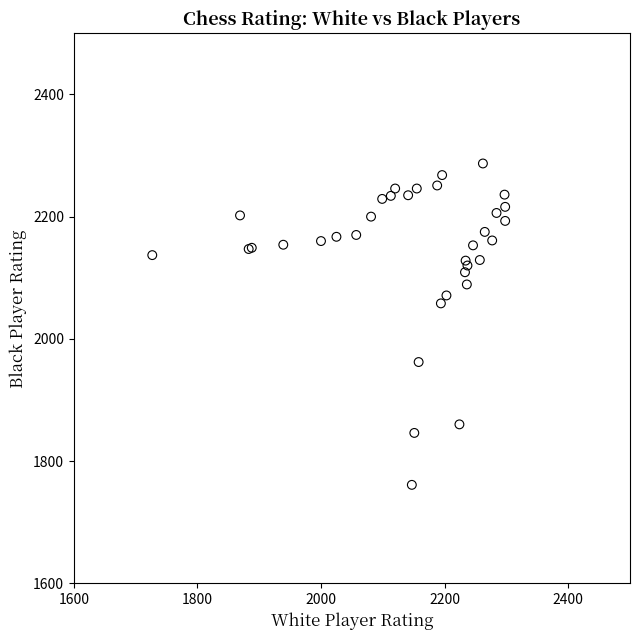

What Y value in the scatter plot is closest to 2024?

2058